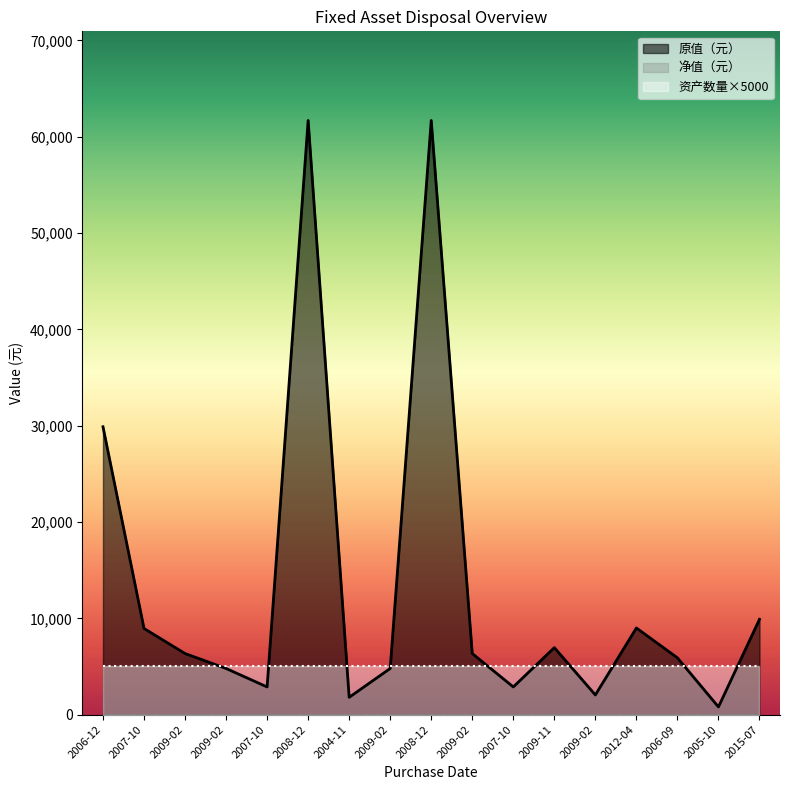

At which category does the chart reach its peak across all series?

2008-12